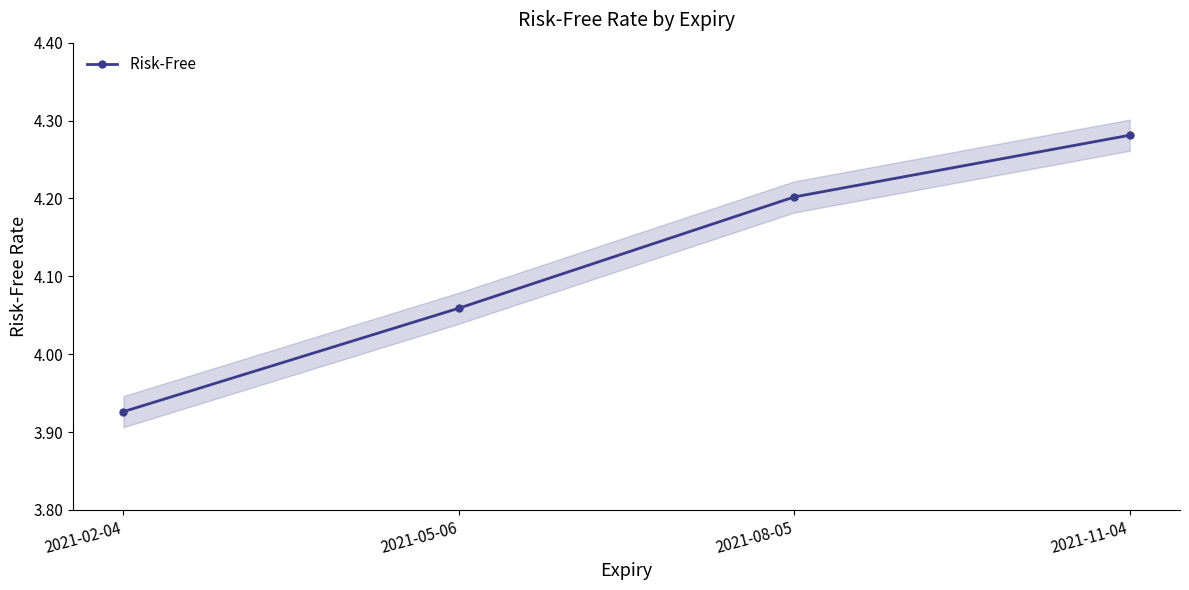

True or false: the data shows 2.2 at 2021-08-05.

False